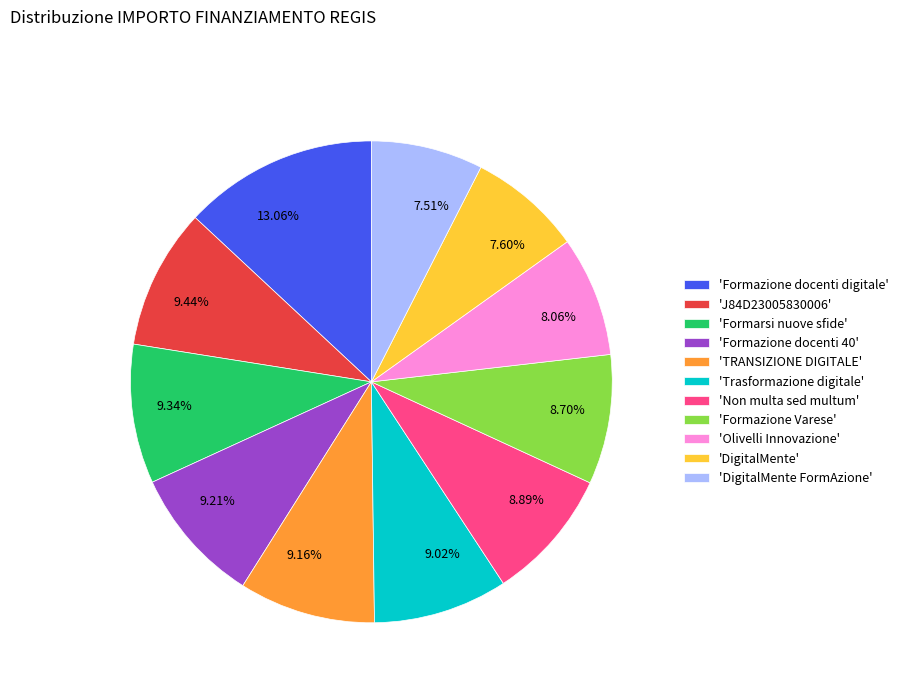

Combined, do 9.34% and 9.02% account for over 50%?

No